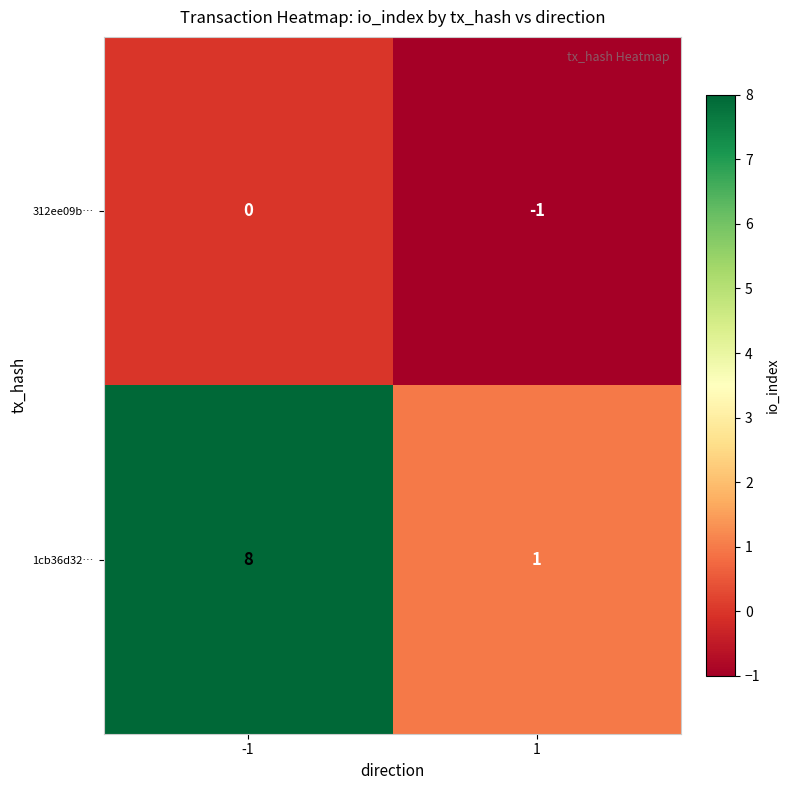

Between -1 and 1, which series saw the biggest shift?

1cb36d32…